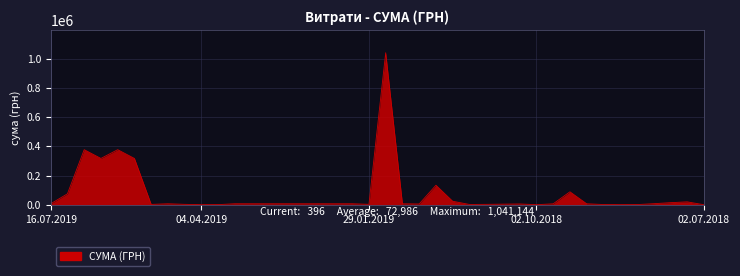

What is the greatest value displayed?

1041144.5